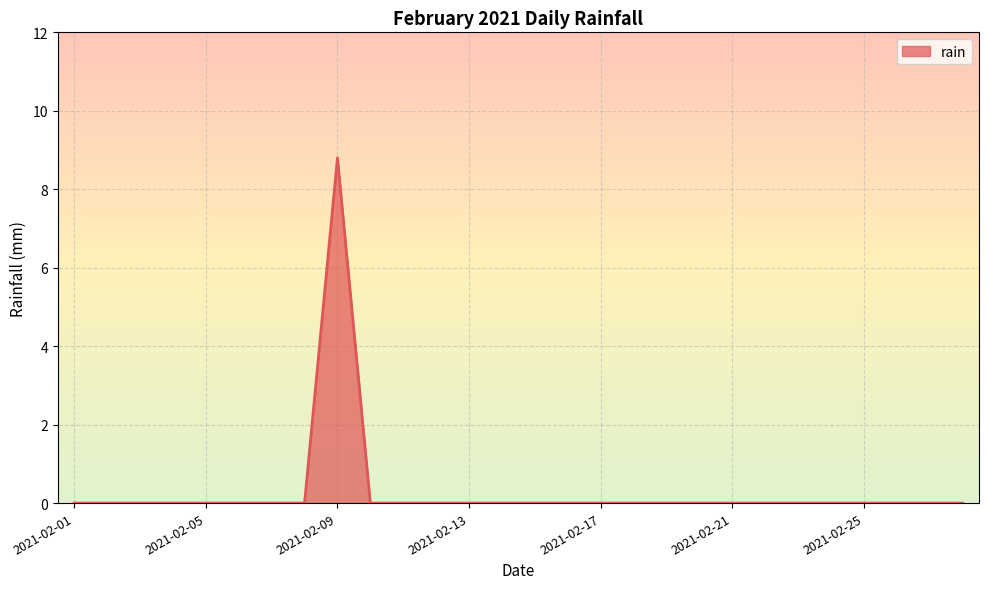

What is the difference between the maximum and minimum values?

8.8